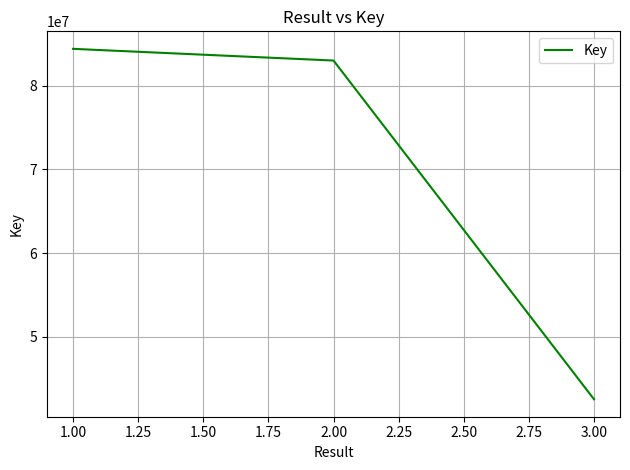

At which category does the chart reach its minimum across all series?

3.00